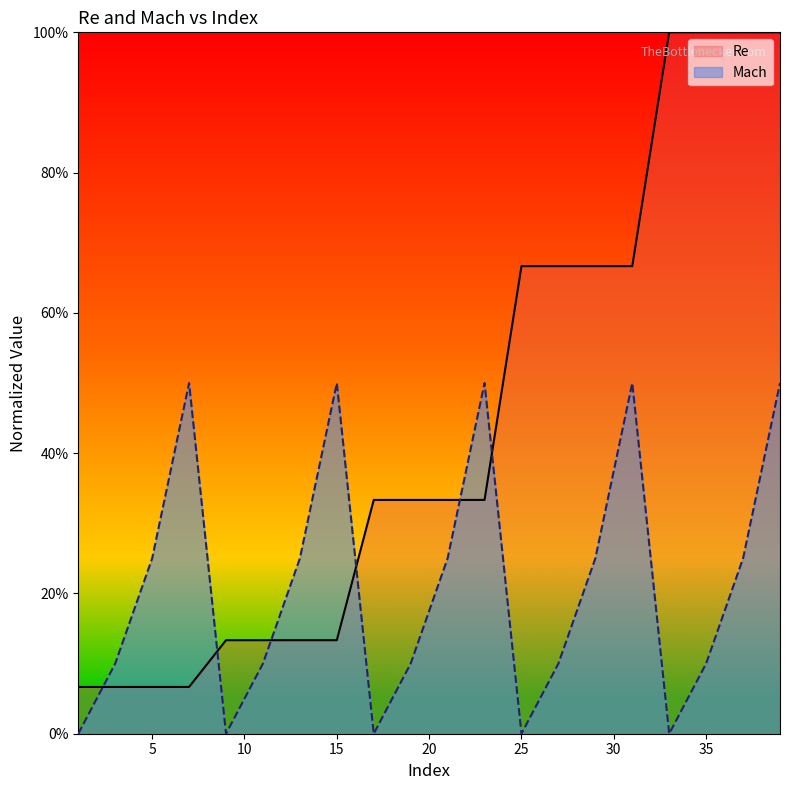

Which series has the largest total across all categories?

Re